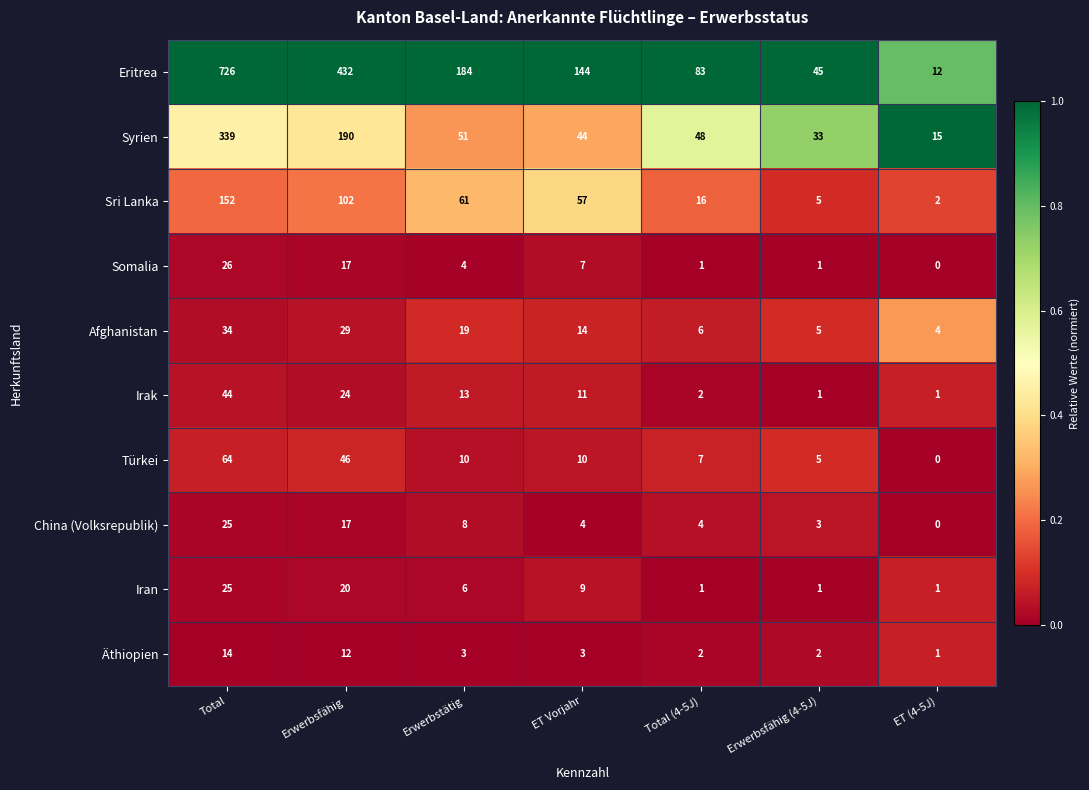

At how many categories does at least one series exceed 0?

7